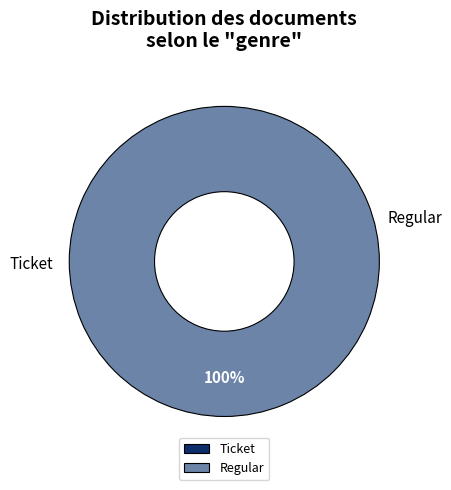

Does Regular represent more than half of the total?

Yes